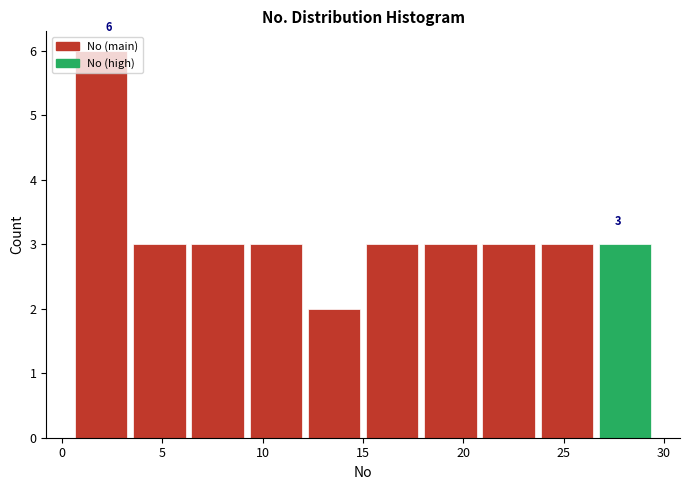

Over which range of the x-axis is the bar tallest?

0.5 to 3.4